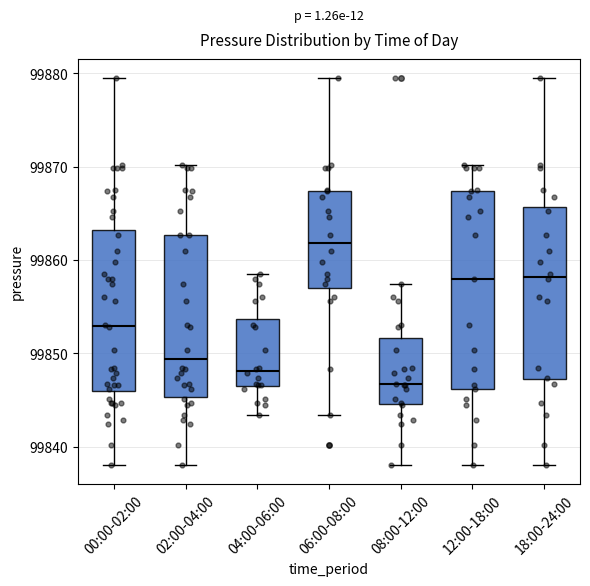

Comparing the boxes themselves (not the whiskers), which one is the tallest?

12:00-18:00